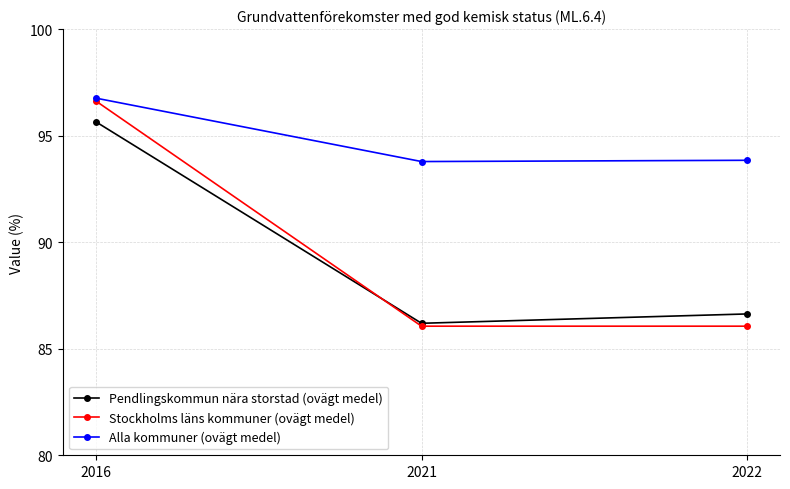

Is the value of Pendlingskommun nära storstad (ovägt medel) at 2016 greater than the value of Stockholms läns kommuner (ovägt medel) at 2022?

Yes